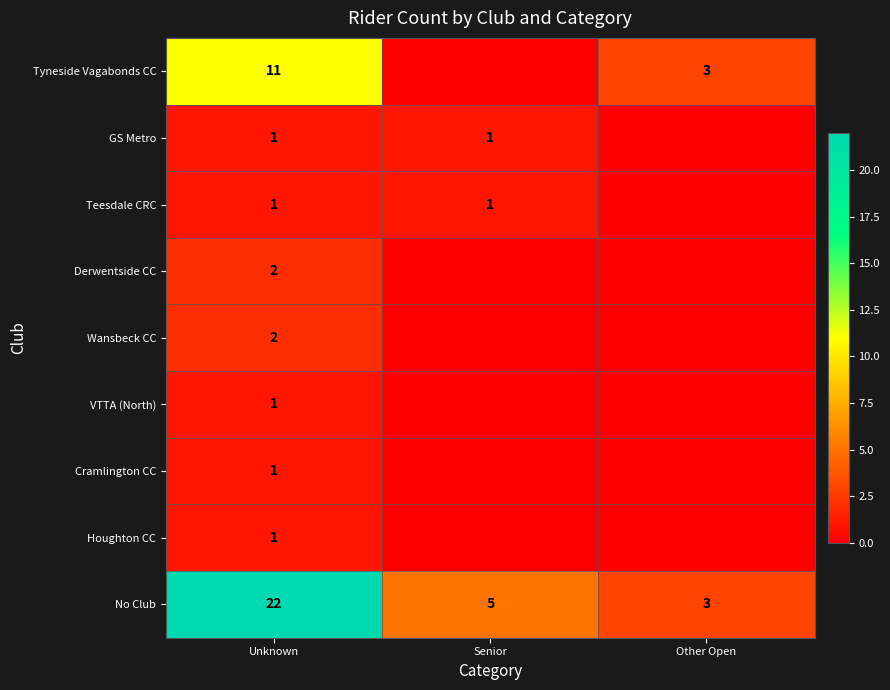

What is the minimum value for No Club?

3